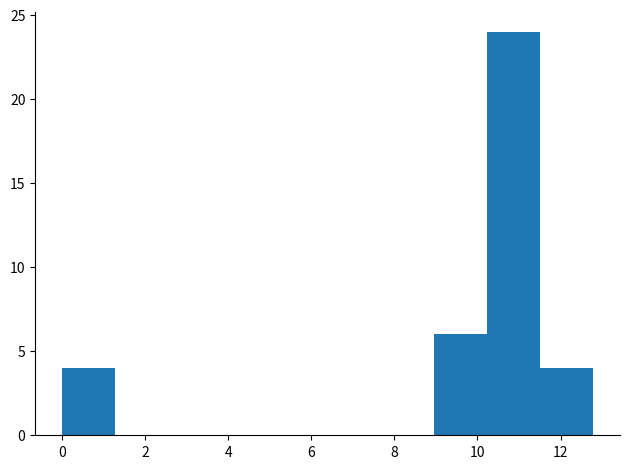

Over which range of the x-axis is the bar tallest?

10.2 to 11.6